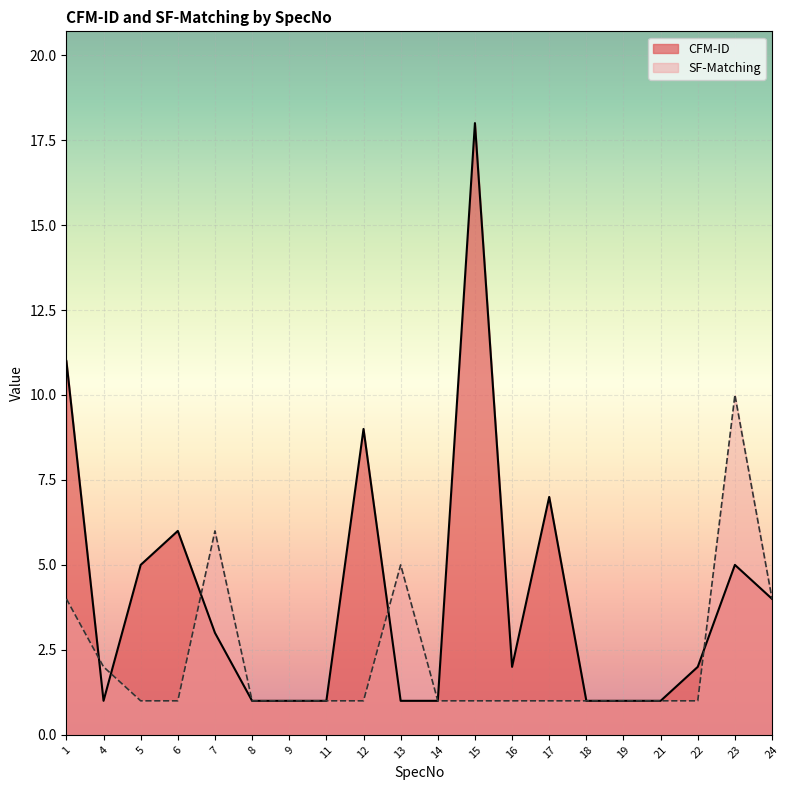

What is the difference between the second highest and minimum values in the CFM-ID series?

10